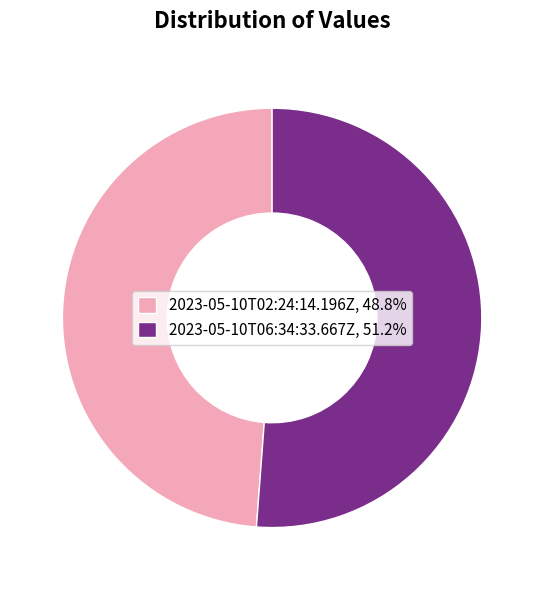

What is the ratio of the value at 2023-05-10T06:34:33.667Z, 51.2% to the value at 2023-05-10T02:24:14.196Z, 48.8%?

1.0